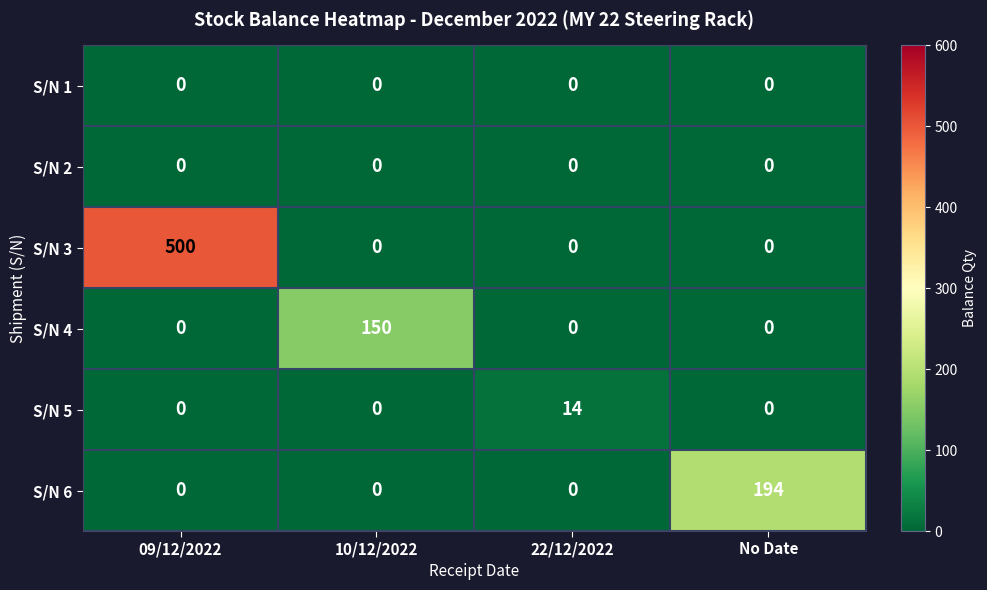

Which series has the largest total across all categories?

S/N 3